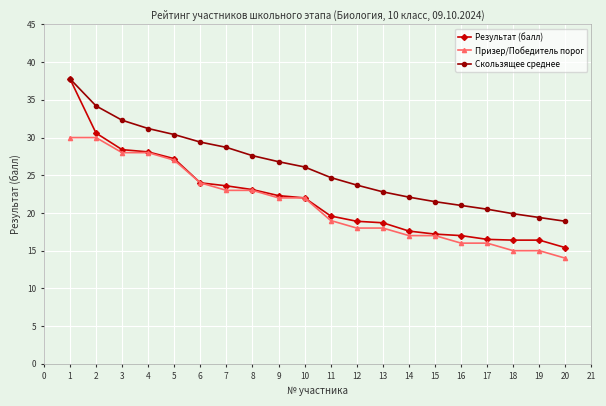

Is it true that Скользящее среднее equals 9.9 at 13?

False